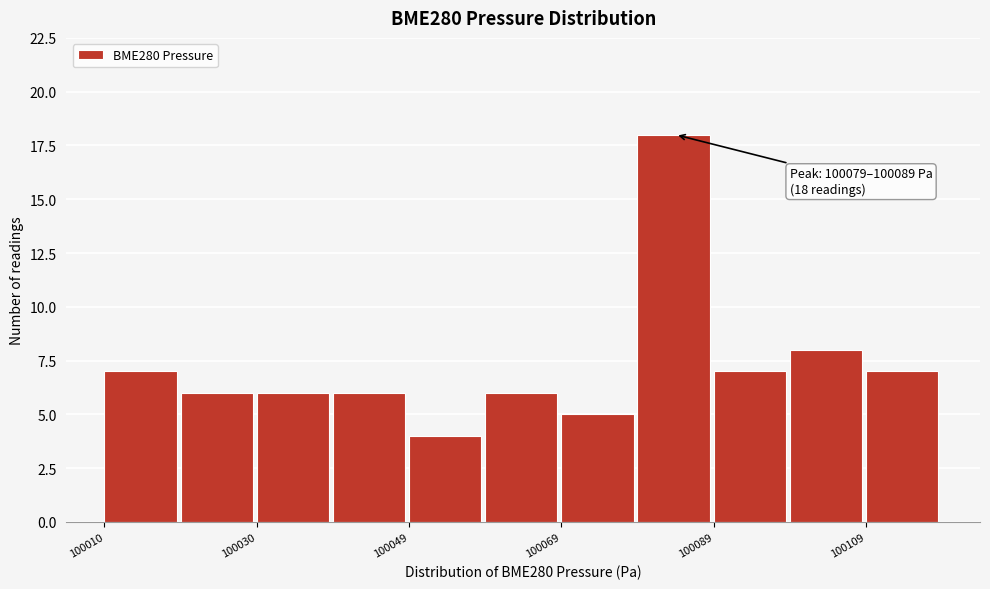

Over which range of the x-axis is the bar tallest?

100080 to 100090